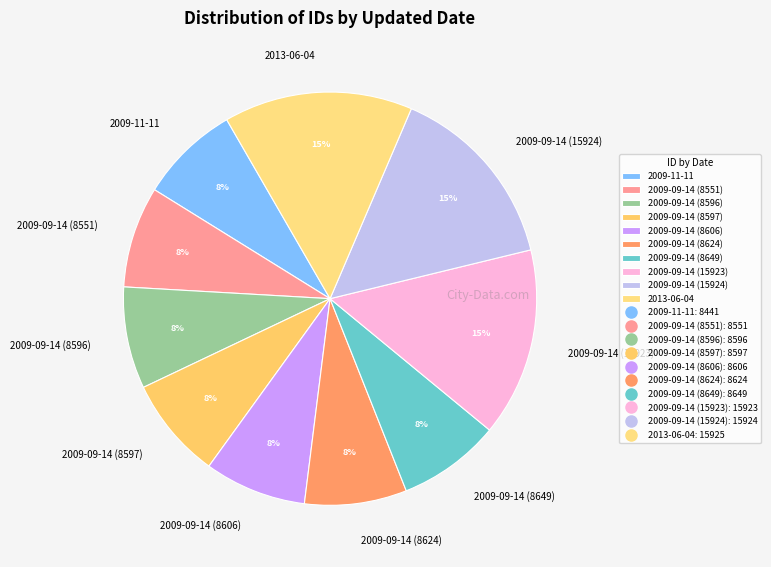

Does any single category account for the majority?

No